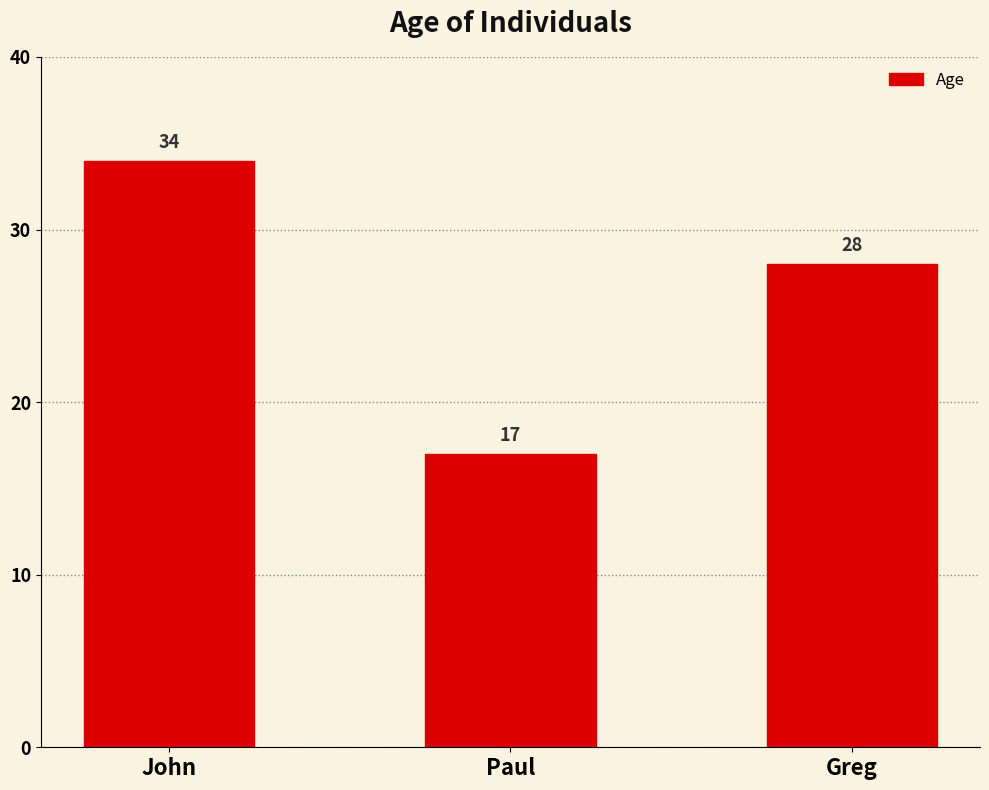

What is the difference between the second highest and minimum values?

11